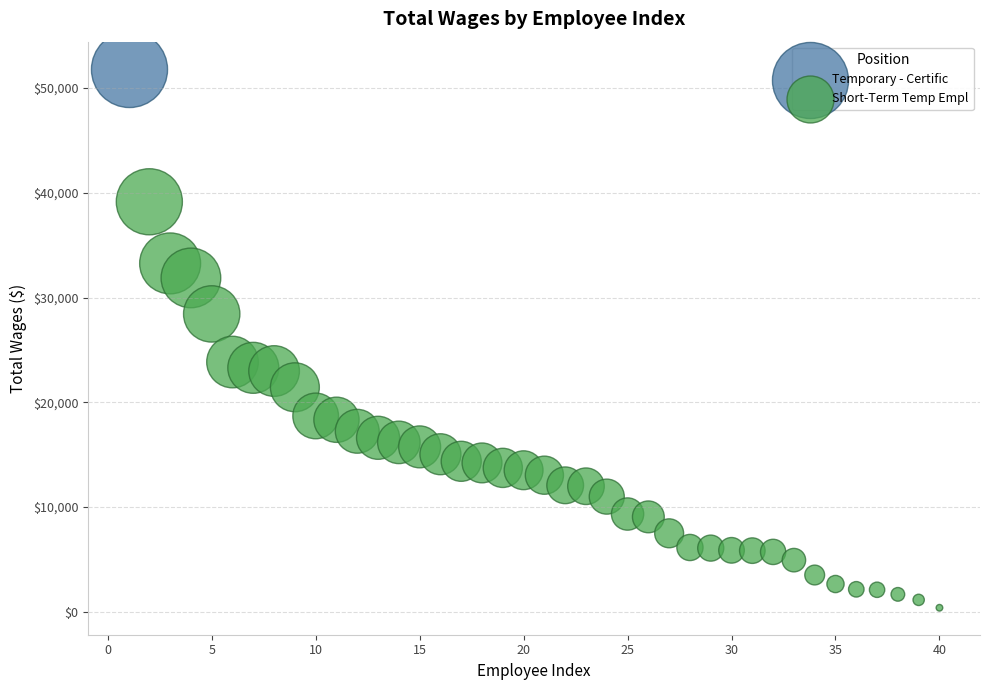

What are all the series names shown in the legend?

Temporary - Certific, Short-Term Temp Empl